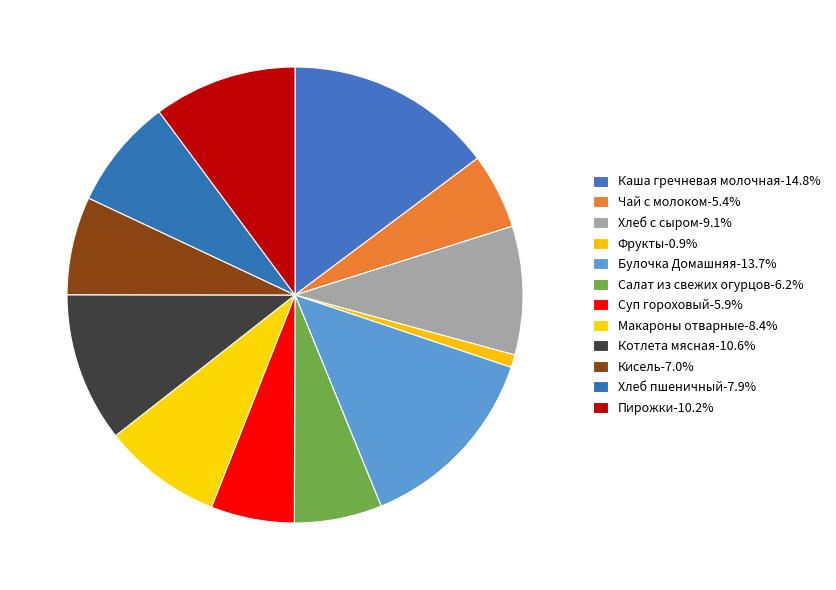

What is the largest slice in the pie chart?

Каша гречневая молочная